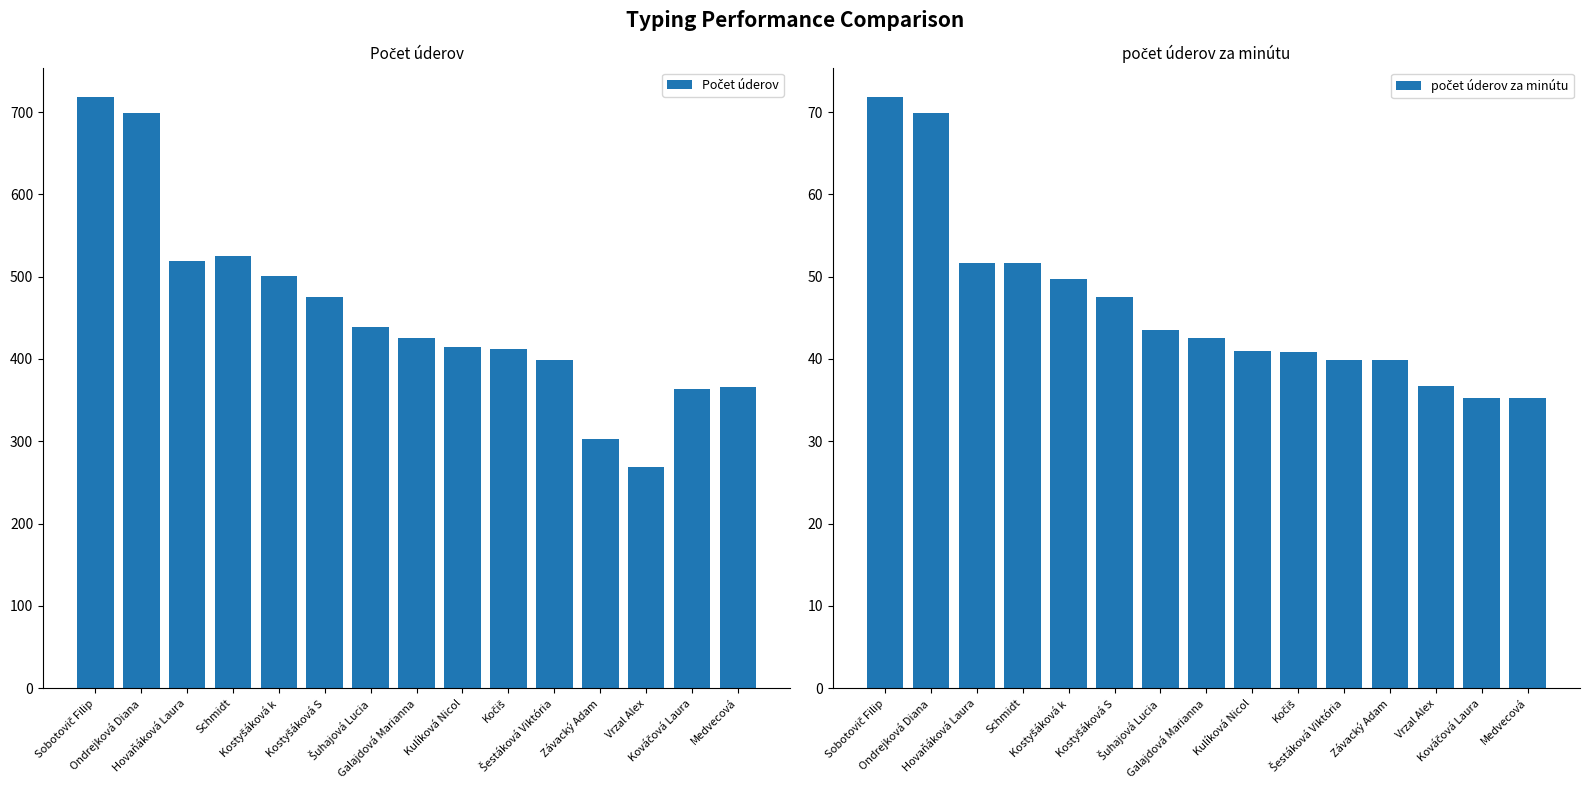

Rank the series by their average value, from highest to lowest.

Počet úderov, počet úderov za minútu